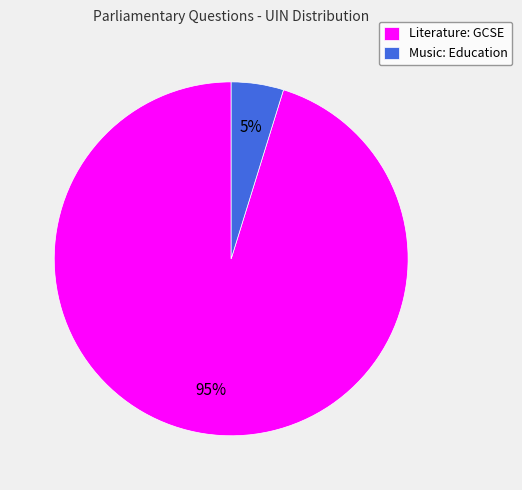

Which slice is the largest?

Literature: GCSE